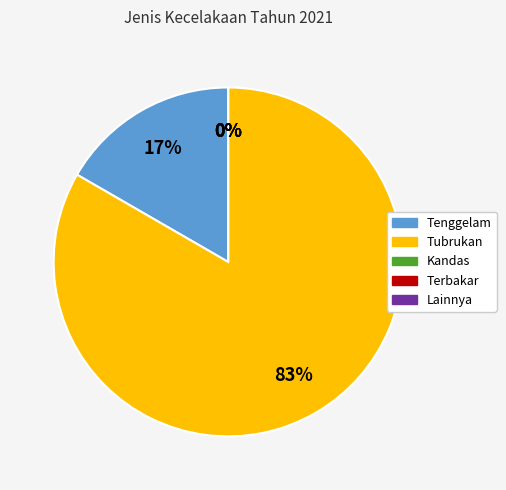

What is the smallest slice in the pie chart?

Kandas